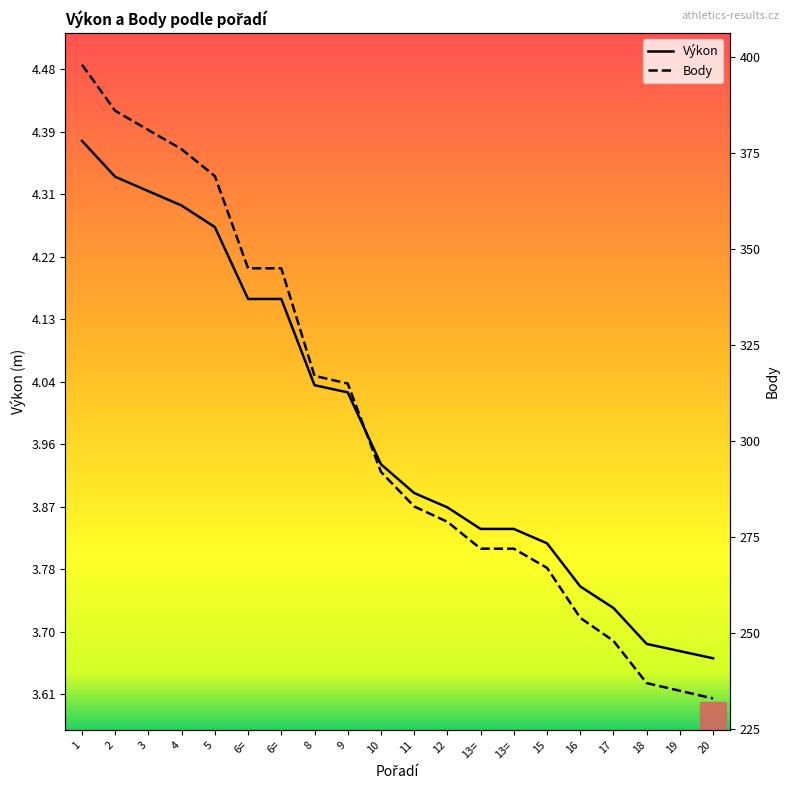

What is the value of the Výkon point at the 6th from the left?

4.2